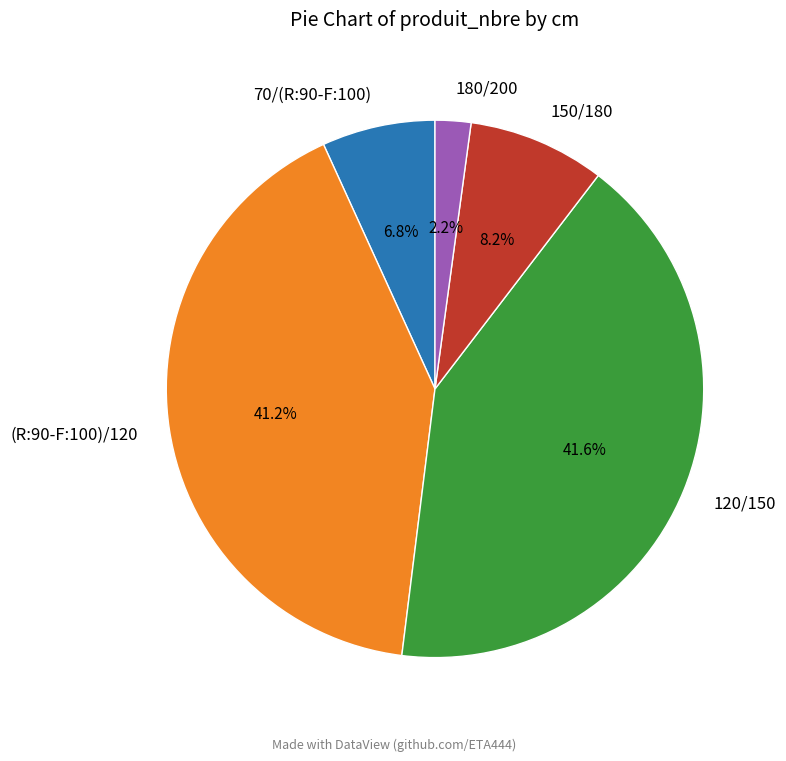

How many segments does this pie chart have?

5